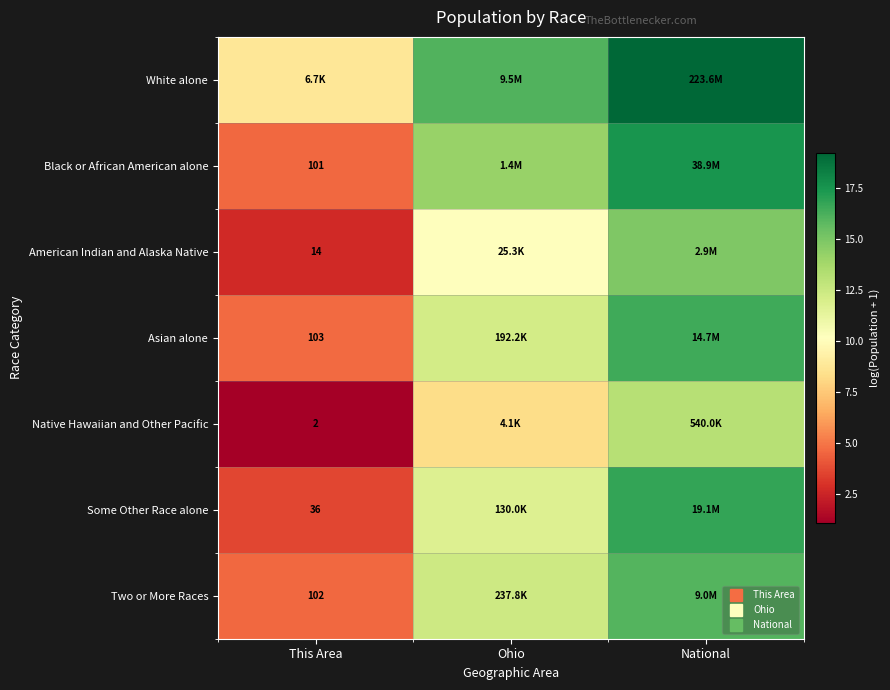

True or false: American Indian and Alaska Native has a value of 3.2 at National.

False